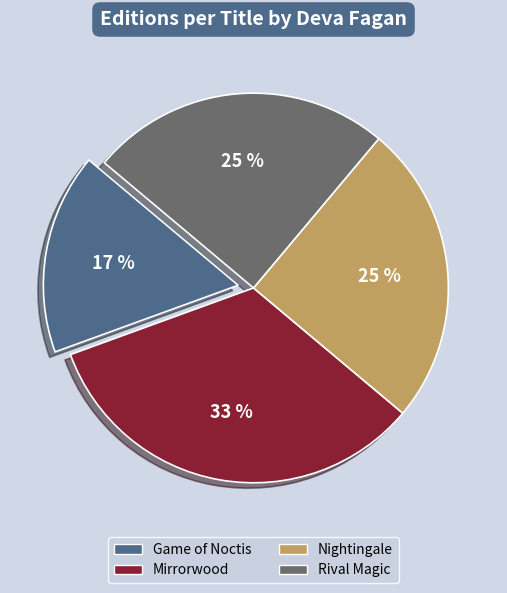

Which slice is the smallest?

Game of Noctis